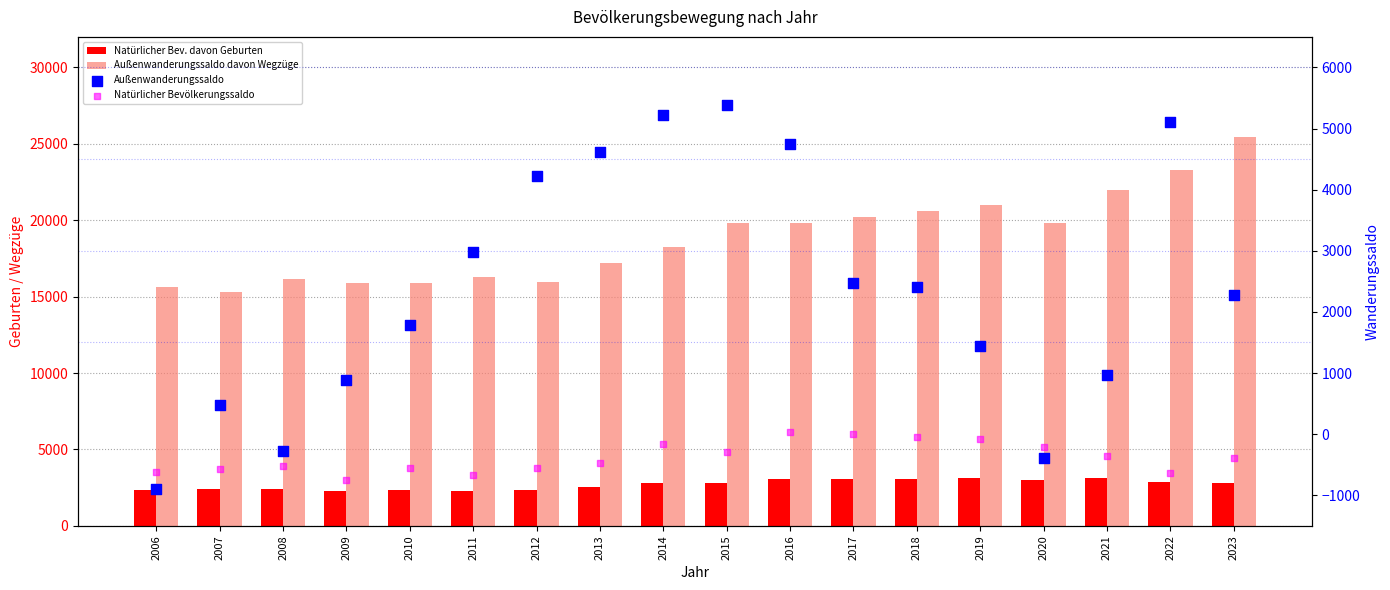

What are all the series names shown in the legend?

Natürlicher Bev. davon Geburten, Außenwanderungssaldo davon Wegzüge, Außenwanderungssaldo, Natürlicher Bevölkerungssaldo